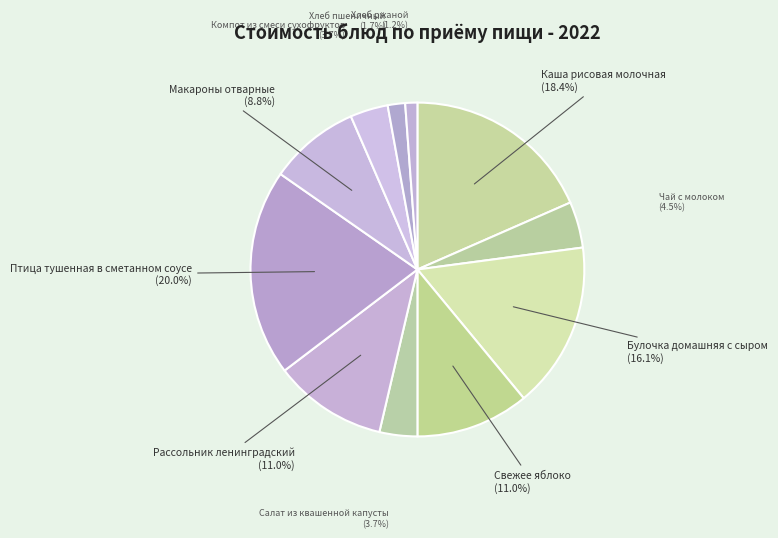

Rank the categories by value from lowest to highest.

Хлеб ржаной, Хлеб пшеничный, Салат из квашенной капусты, Компот из смеси сухофруктов, Чай с молоком, Макароны отварные, Свежее яблоко, Рассольник ленинградский, Булочка домашняя с сыром, Каша рисовая молочная, Птица тушенная в сметанном соусе